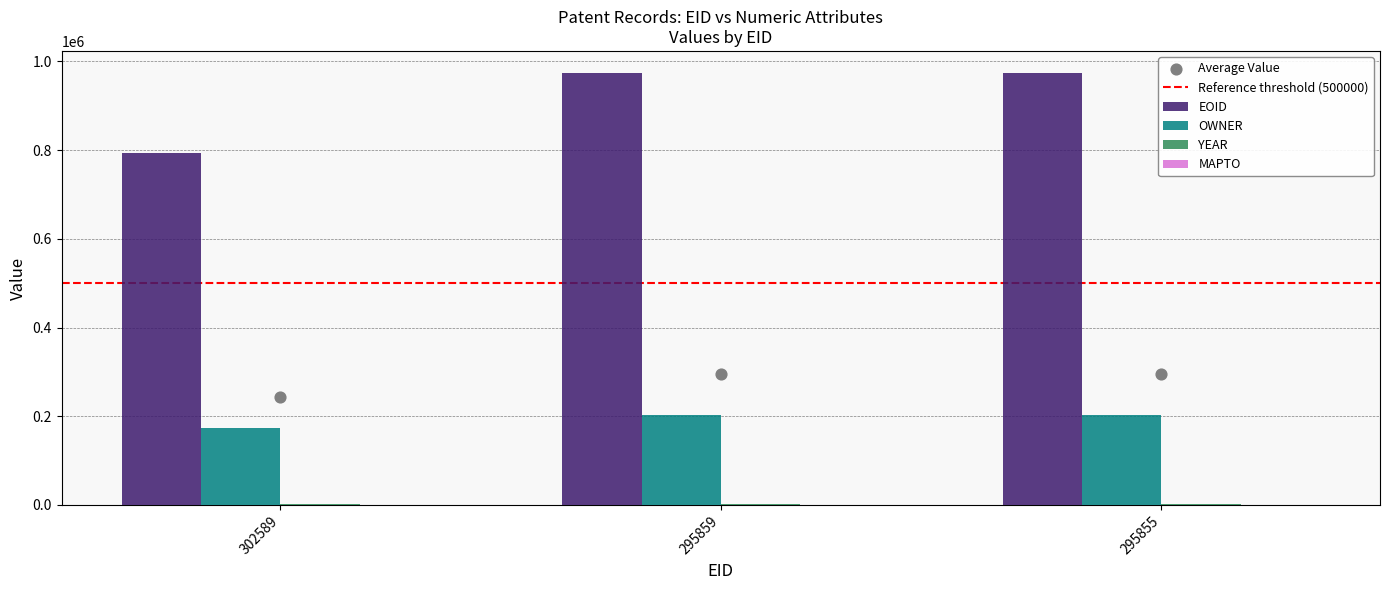

Which series reaches the maximum Y coordinate?

EOID